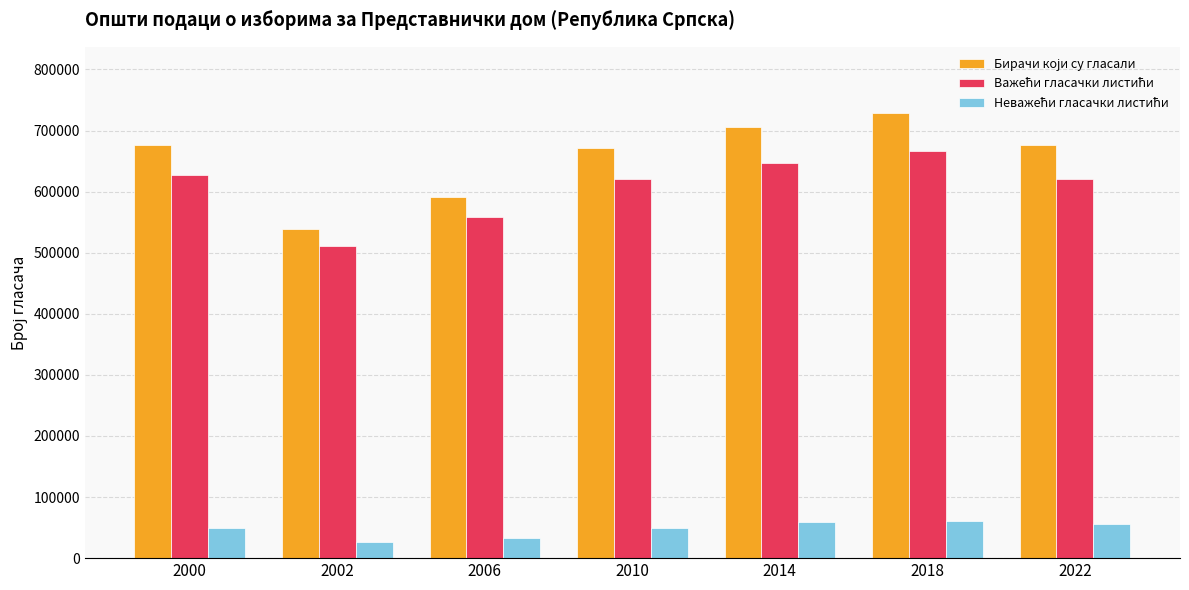

What is the total value across all series at 2006?

1183466